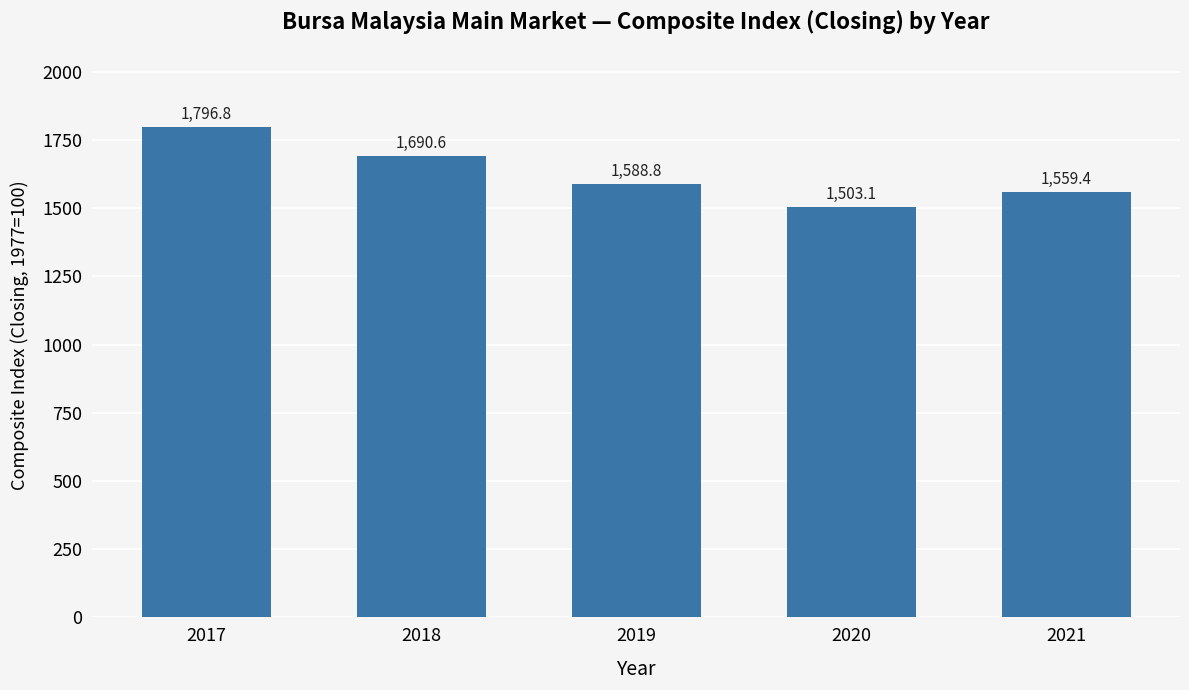

Rank the categories by value from lowest to highest.

2020, 2021, 2019, 2018, 2017